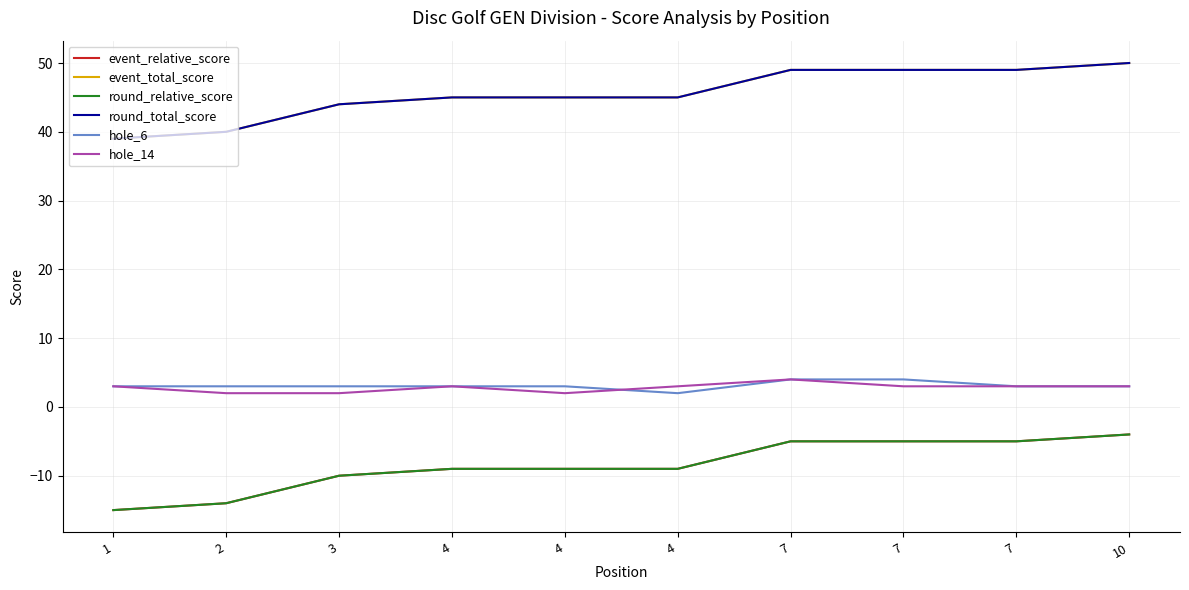

Which series changed the most between 4 and 4?

hole_6